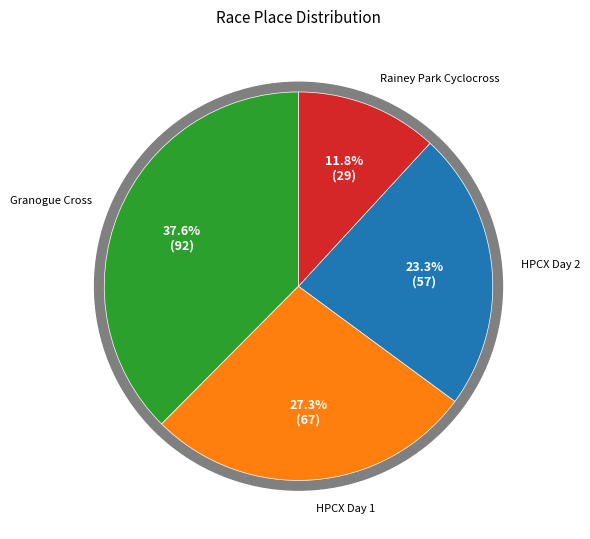

How many segments does this pie chart have?

4